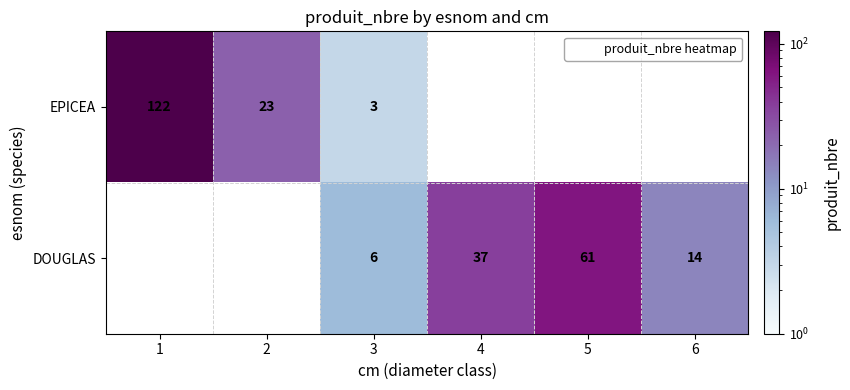

True or false: DOUGLAS has a value of 10 at 3.

False